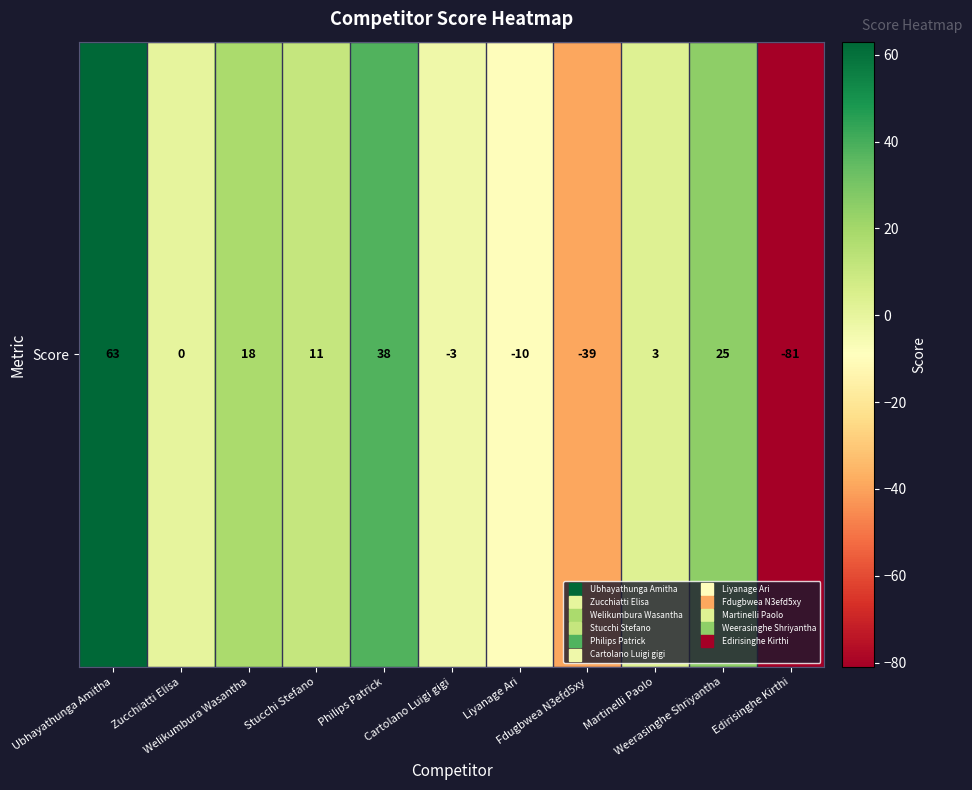

What is the approximate value at Stucchi Stefano?

11